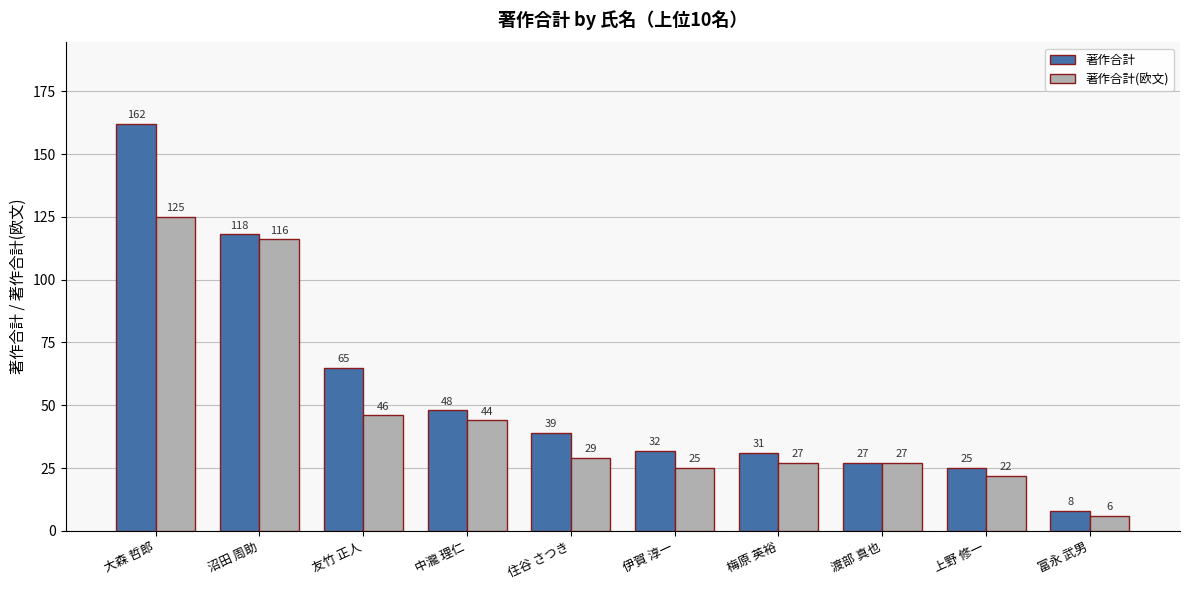

Where is 著作合計 nearest to the value 85?

友竹 正人